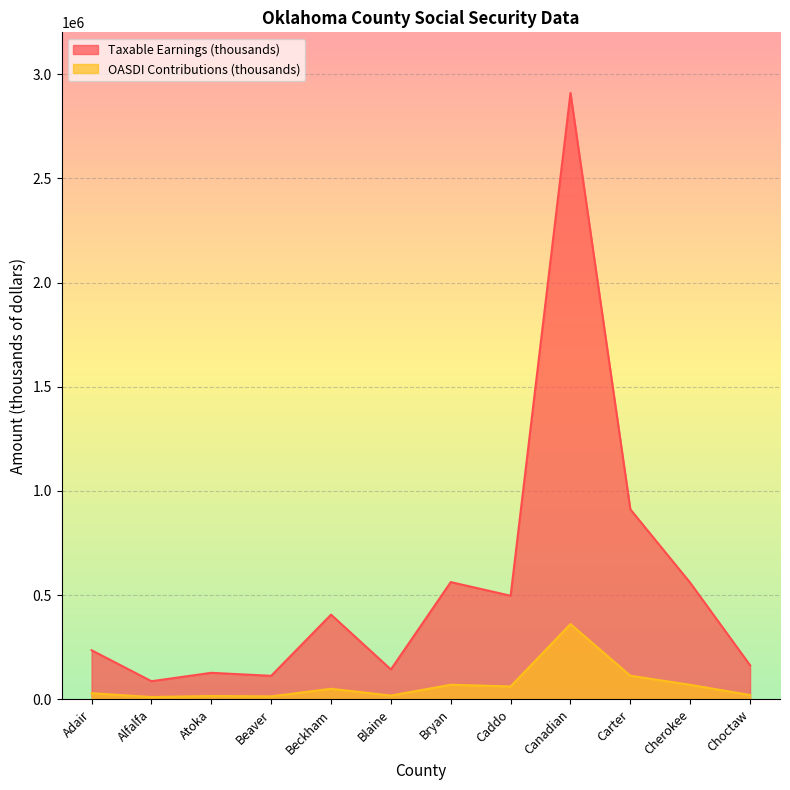

How many data points does each series have?

12